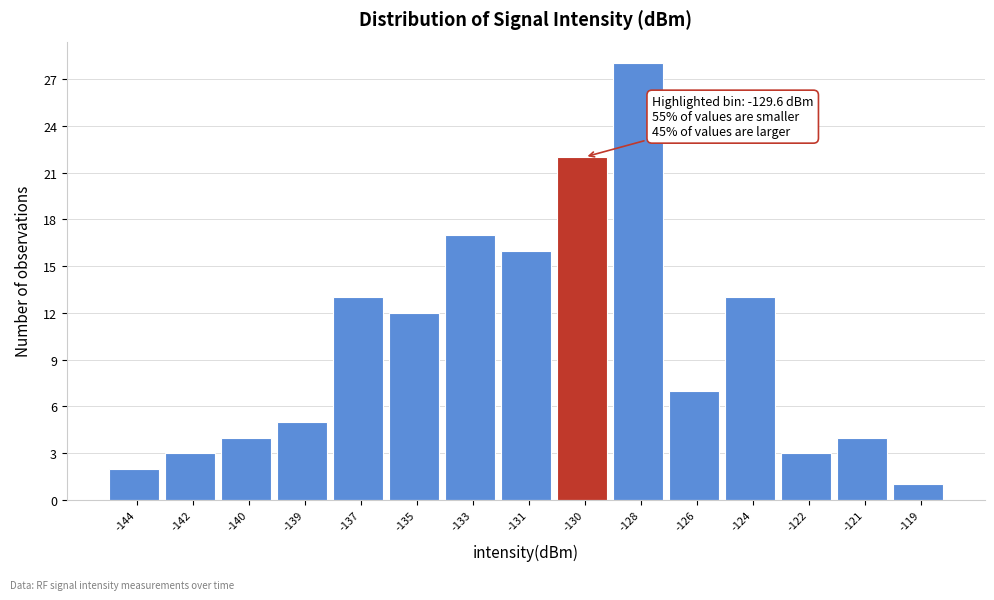

Reading left to right, extract all data points from this chart.

2	3	4	5	13	12	17	16	22	28	7	13	3	4	1